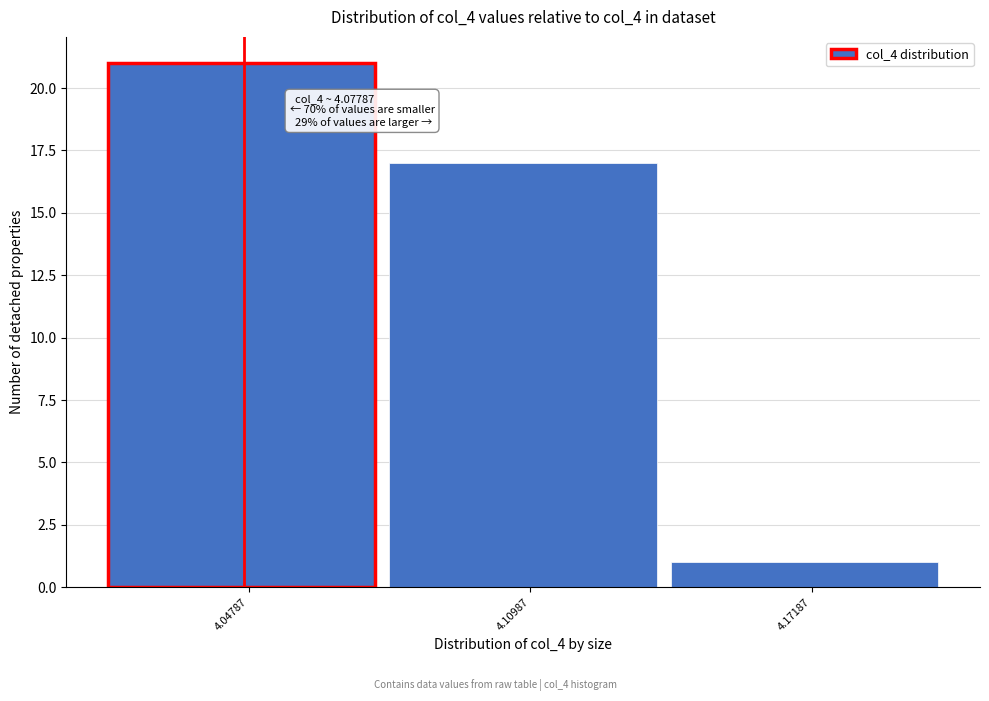

Reading left to right, transcribe all the data shown in this chart.

4.04787=21	4.10987=17	4.17187=1